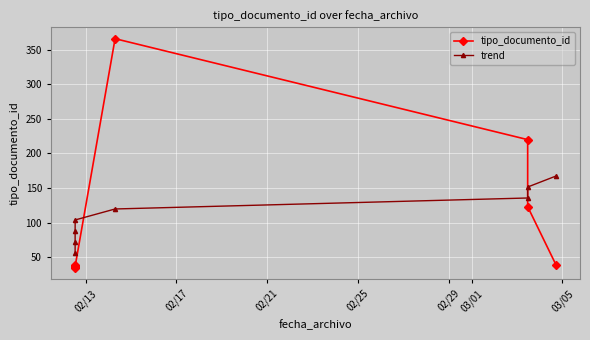

What is the difference between the second highest and minimum values in the tipo_documento_id series?

185.0